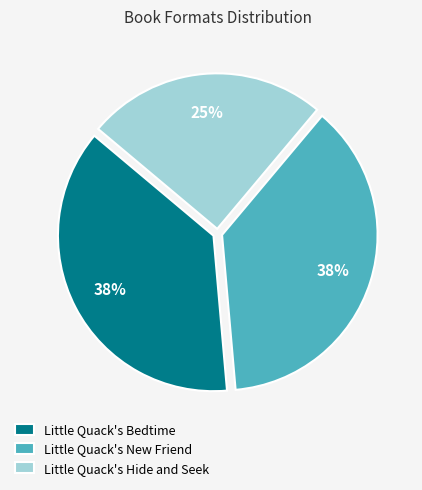

To the nearest percent, what percentage of the pie is Little Quack's Hide and Seek?

25%